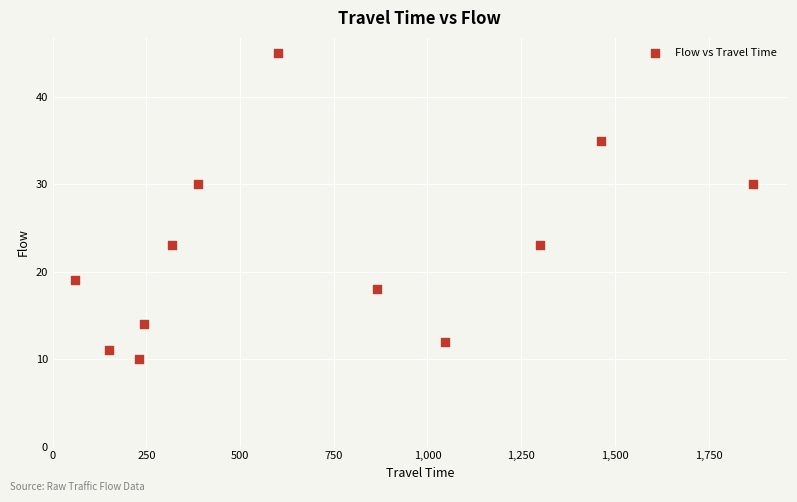

What is the range of Y values (max minus min)?

35